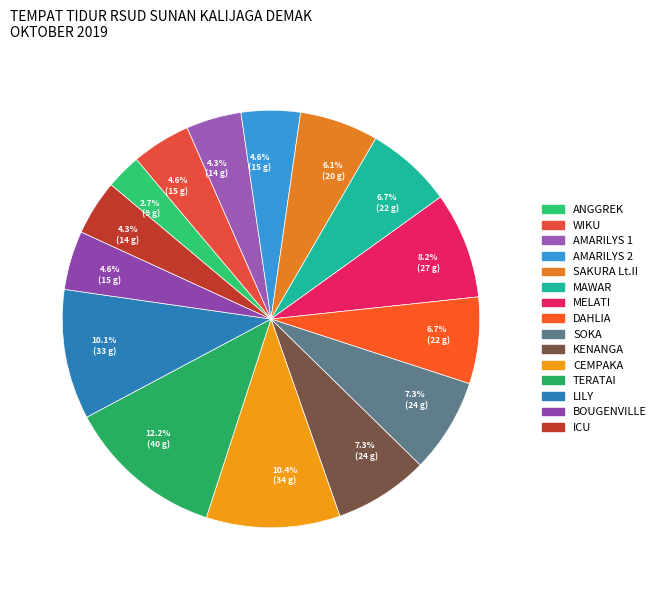

What is the largest slice in the pie chart?

TERATAI